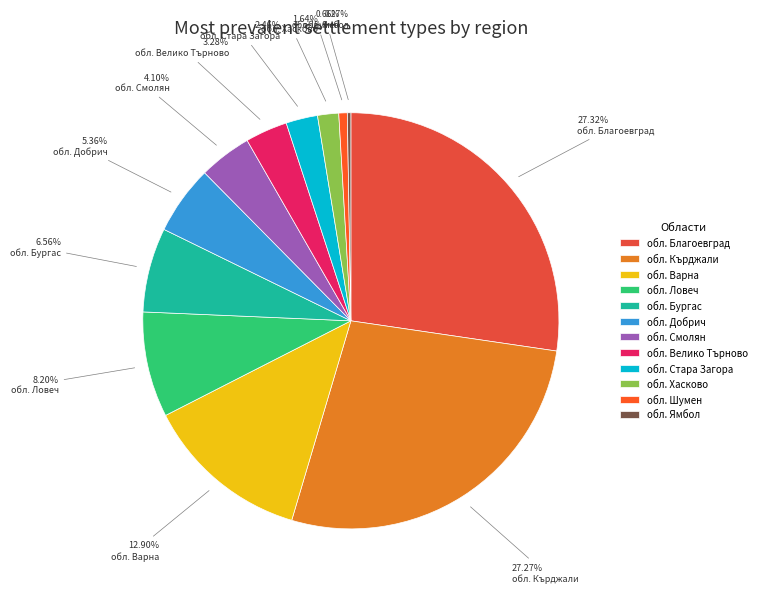

Is there any slice that represents more than half of the pie?

No